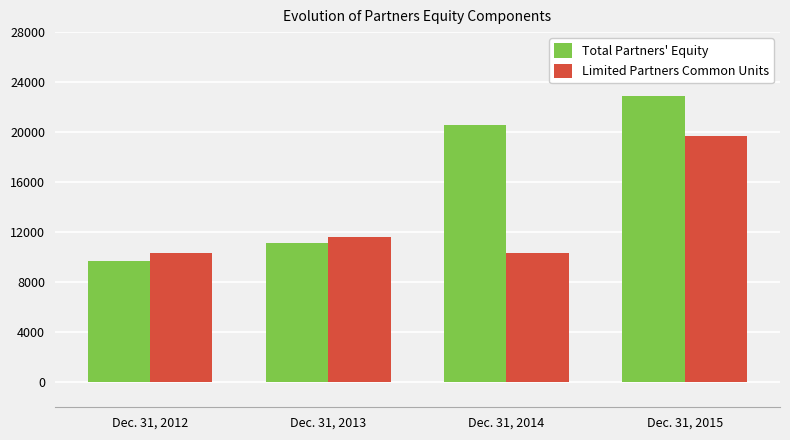

True or false: Limited Partners Common Units has a value of 16758 at Dec. 31, 2012.

False